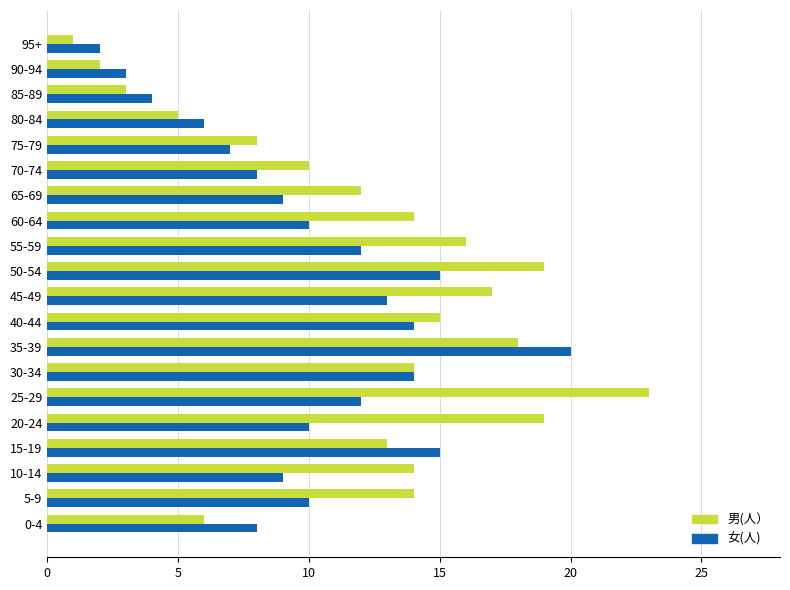

Is it true that 男(人） equals 14 at 10-14?

True